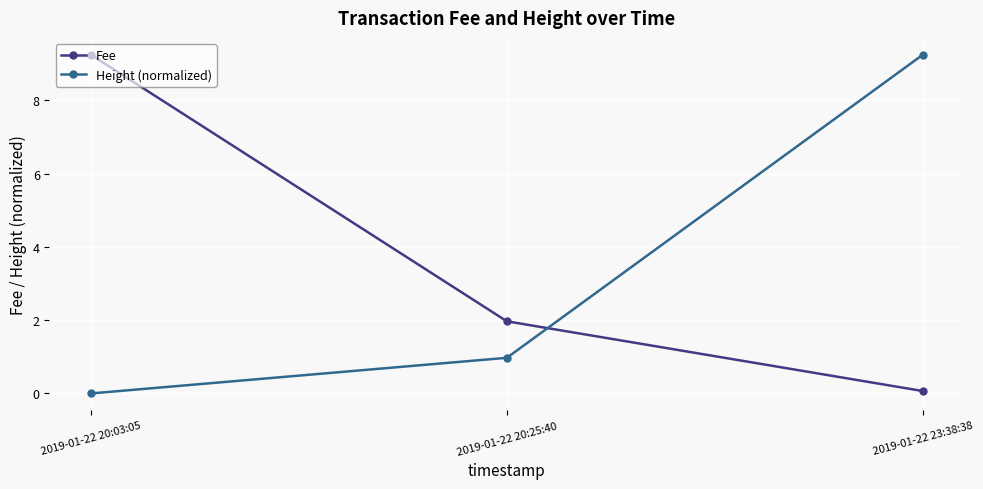

True or false: Fee has a value of 9.2 at 2019-01-22 20:03:05.

True